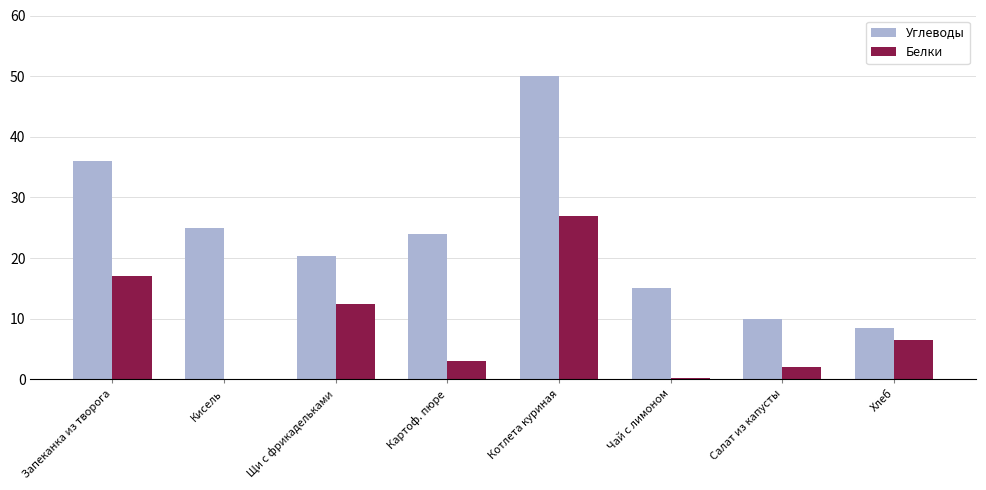

Is it true that Углеводы equals 25.8 at Чай с лимоном?

False